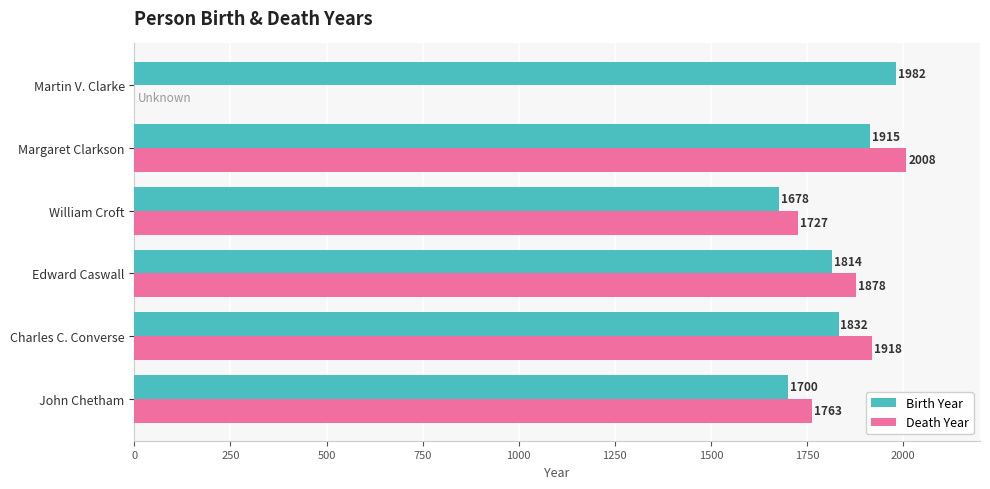

Is the value of Birth Year at Edward Caswall greater than the value of Death Year at Margaret Clarkson?

No